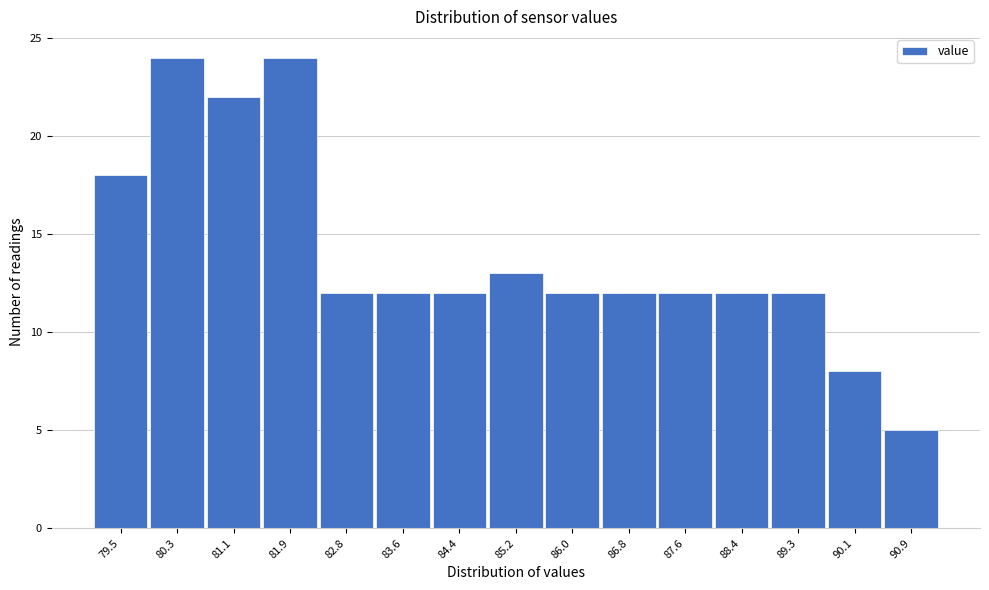

Reading right to left, list all the values displayed in this chart.

90.9=5	90.1=8	89.3=12	88.4=12	87.6=12	86.8=12	86.0=12	85.2=13	84.4=12	83.6=12	82.8=12	81.9=24	81.1=22	80.3=24	79.5=18